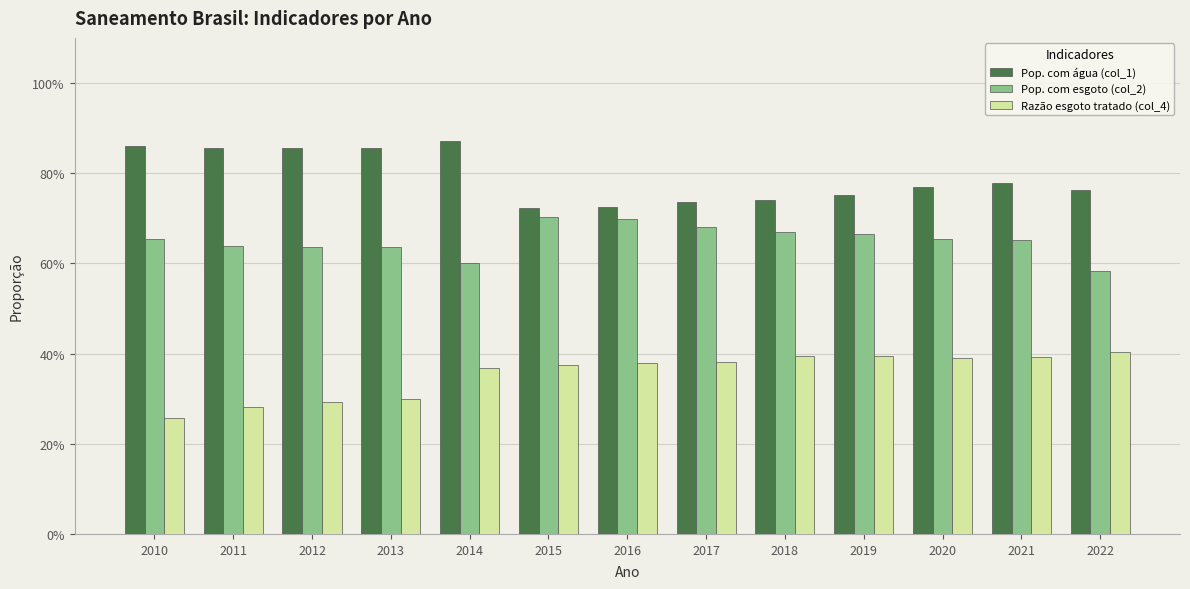

Reading left to right, what are all the values shown in this chart?

Pop. com água (col_1): 2010=0.9	2011=0.9	2012=0.9	2013=0.9	2014=0.9	2015=0.7	2016=0.7	2017=0.7	2018=0.7	2019=0.8	2020=0.8	2021=0.8	2022=0.8
Pop. com esgoto (col_2): 2010=0.7	2011=0.6	2012=0.6	2013=0.6	2014=0.6	2015=0.7	2016=0.7	2017=0.7	2018=0.7	2019=0.7	2020=0.7	2021=0.7	2022=0.6
Razão esgoto tratado (col_4): 2010=0.3	2011=0.3	2012=0.3	2013=0.3	2014=0.4	2015=0.4	2016=0.4	2017=0.4	2018=0.4	2019=0.4	2020=0.4	2021=0.4	2022=0.4